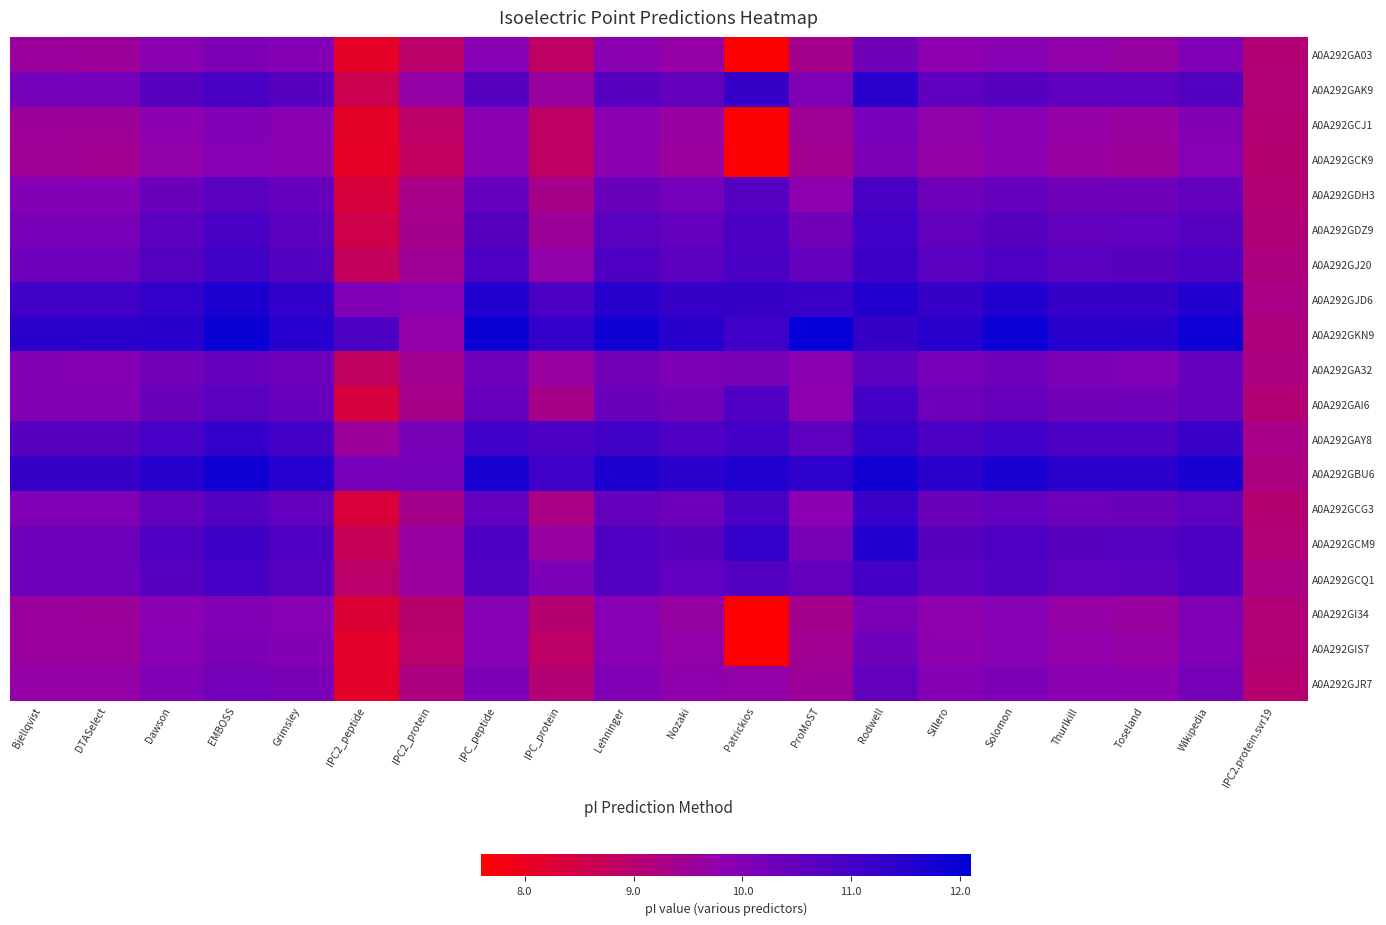

Which category has the highest value across all series?

ProMoST